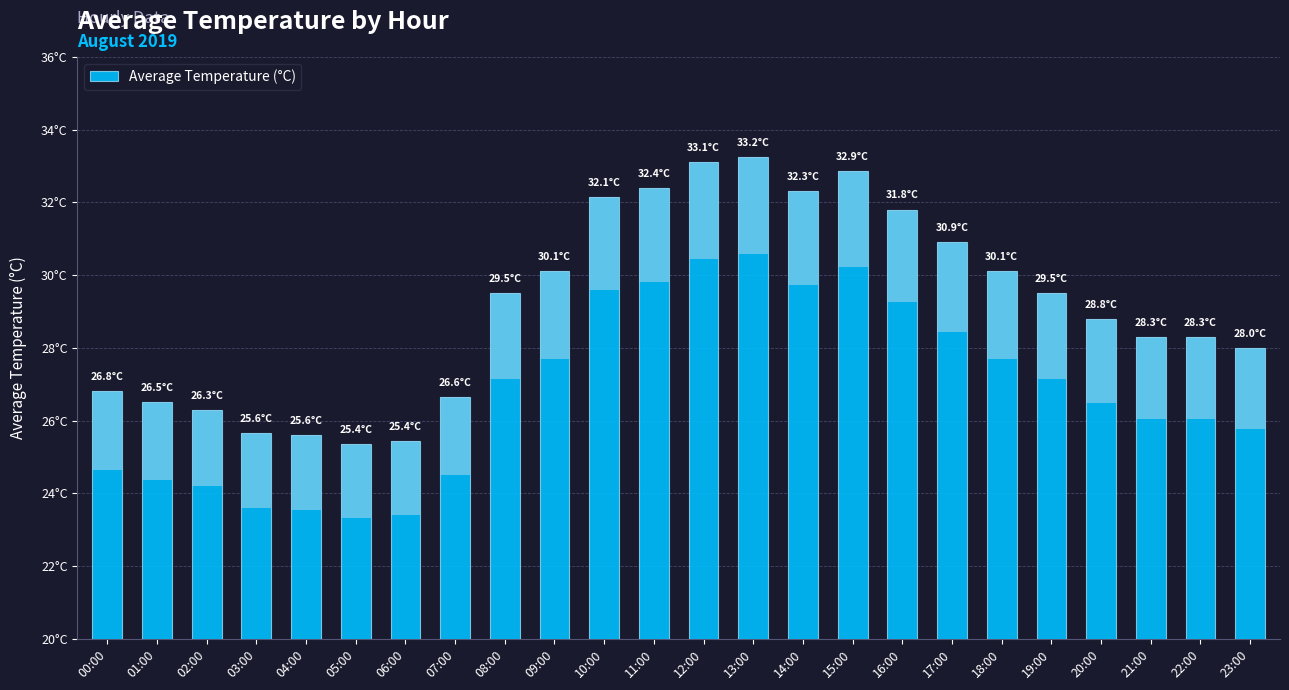

At which category does the chart reach its peak across all series?

13:00